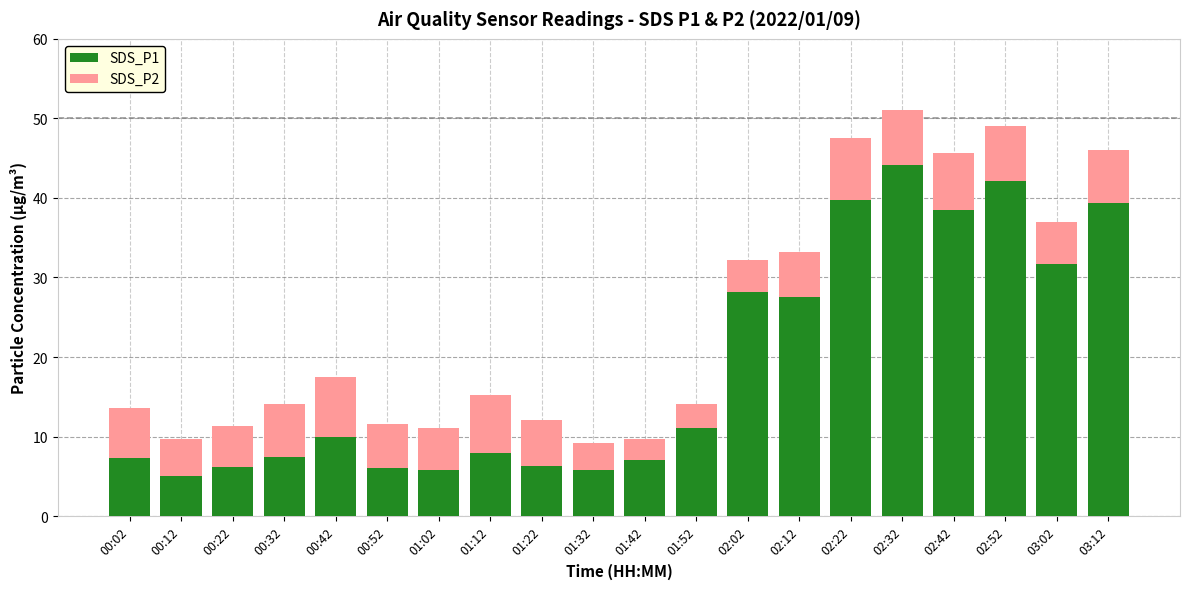

Where does the SDS_P1 series first go above 9?

00:42